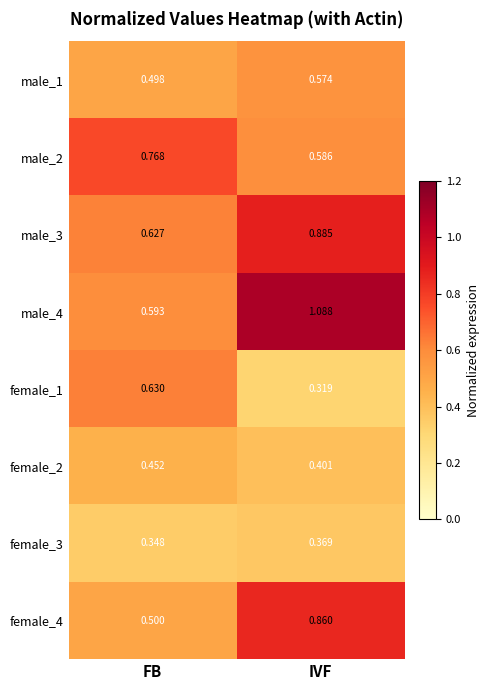

Which series has the widest spread of values?

male_4